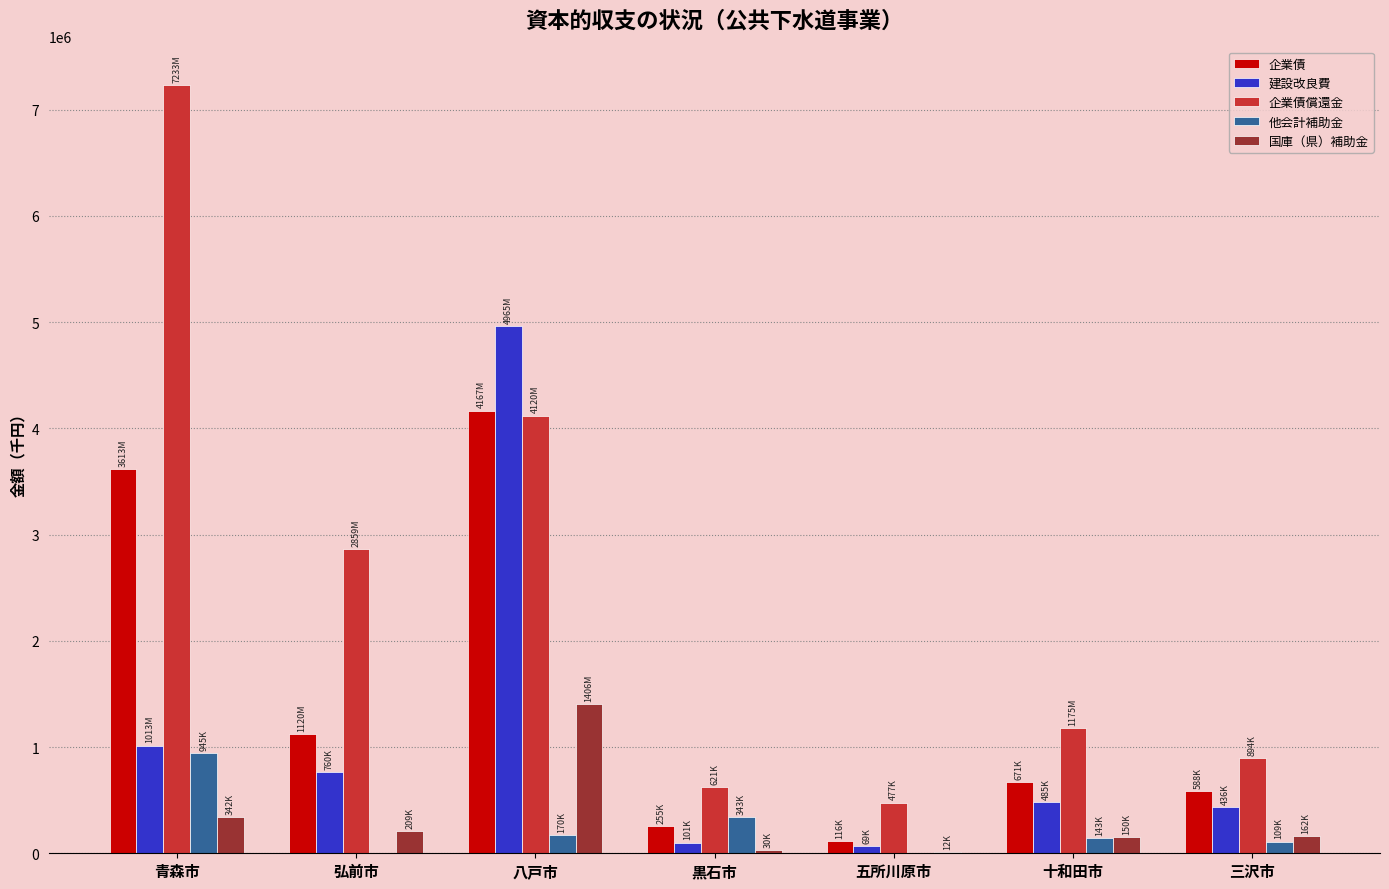

Which category has the highest value in the 国庫（県）補助金 series?

八戸市